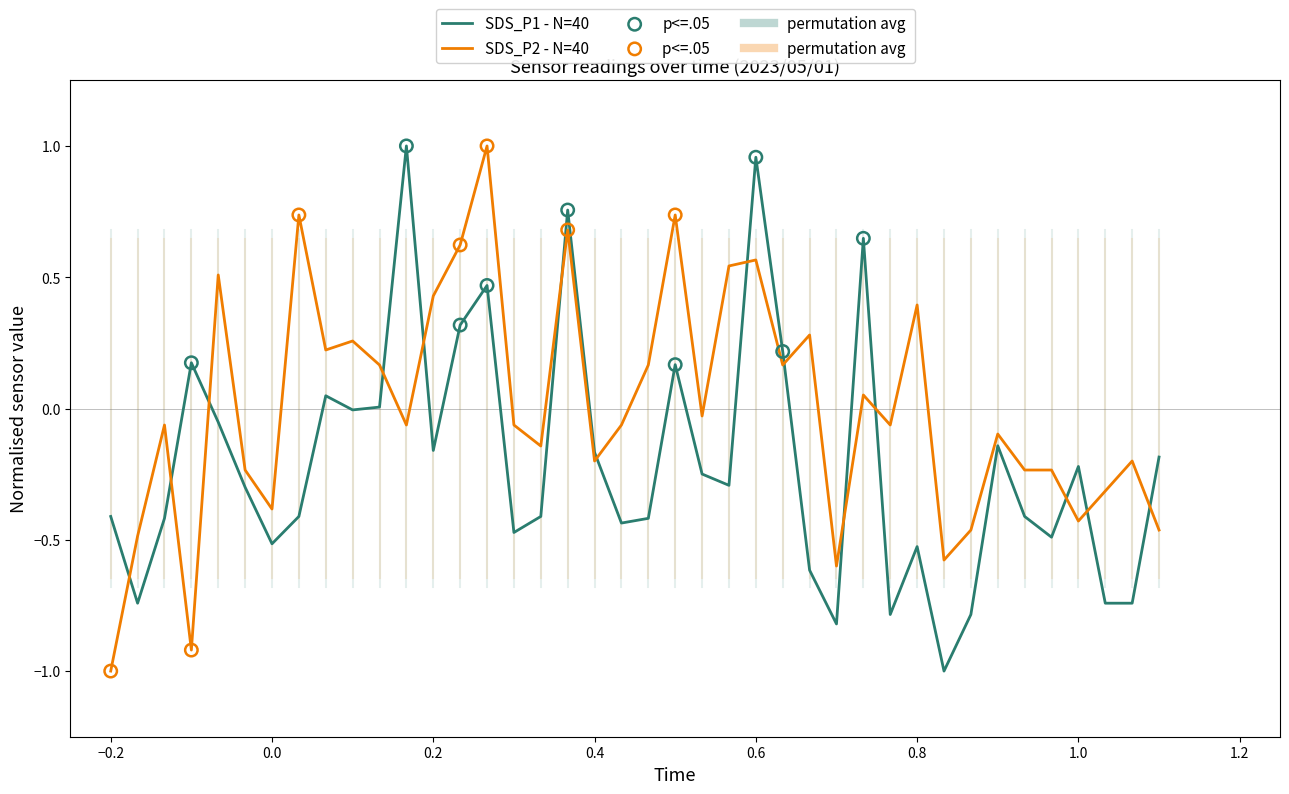

At how many categories does at least one series exceed 0?

19